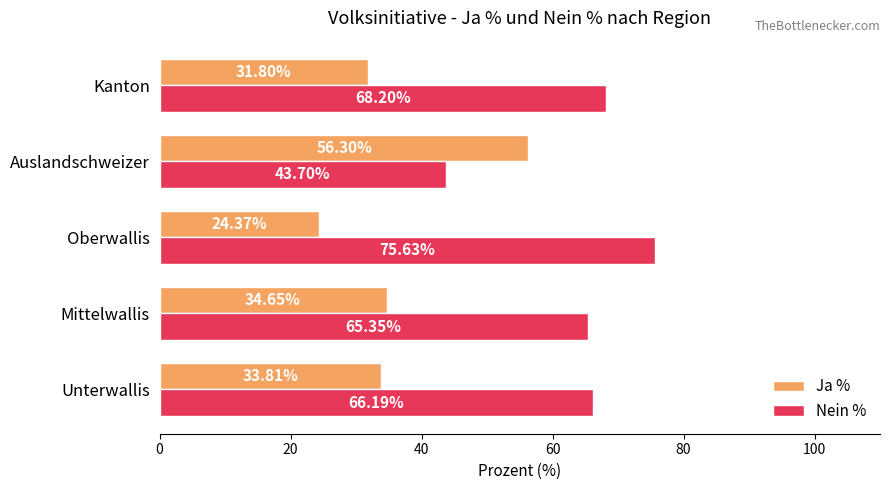

Which series has the largest total across all categories?

Nein %